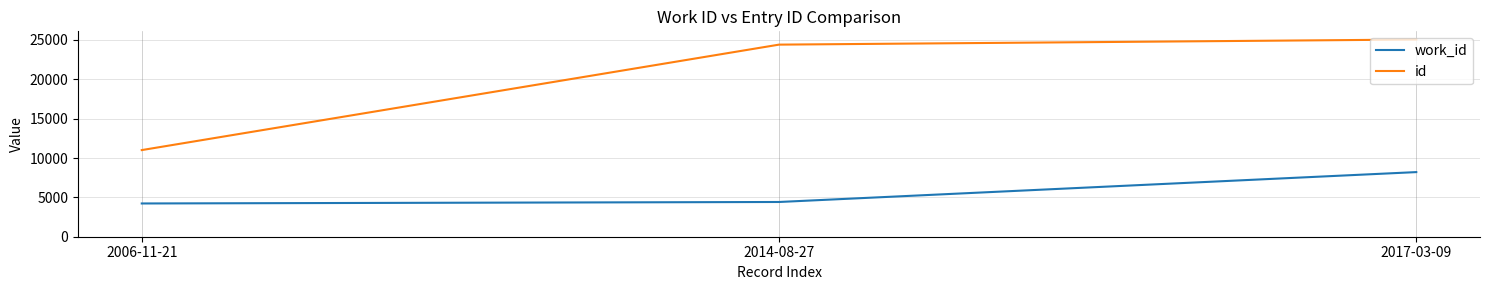

At how many categories does at least one series exceed 8580?

3